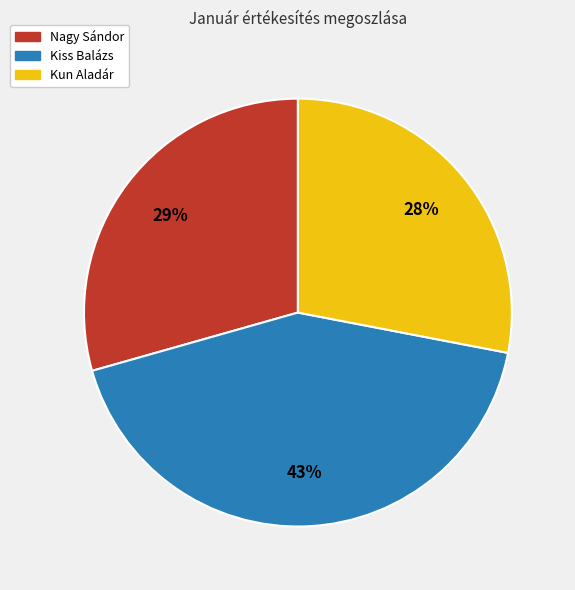

Is it true that Kiss Balázs is 43% of the pie?

True